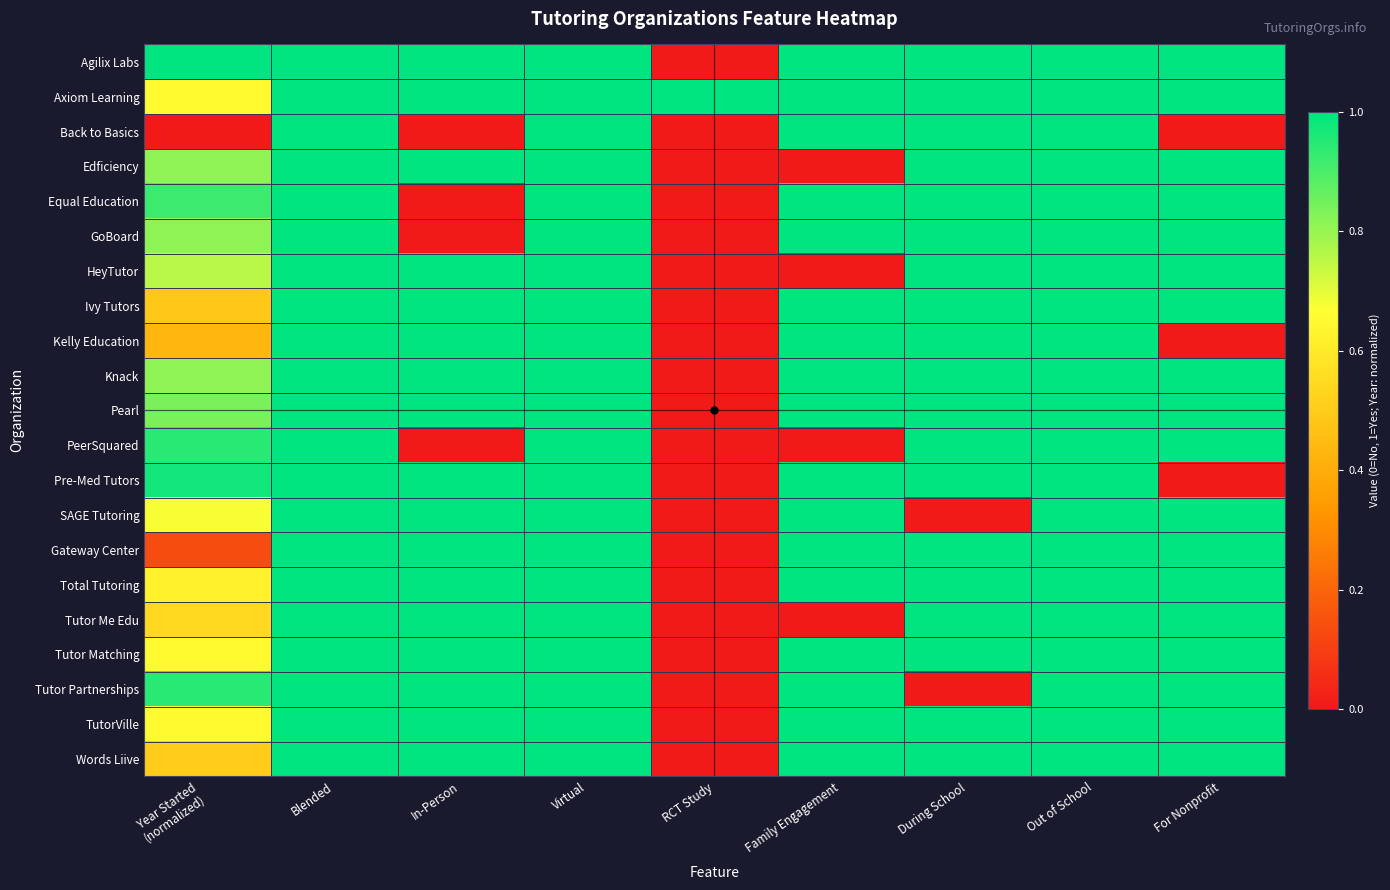

Reading right to left, extract all data points from this chart.

Agilix Labs: For Nonprofit=1.0	Out of School=1.0	During School=1.0	Family Engagement=1.0	RCT Study=0.0	Virtual=1.0	In-Person=1.0	Blended=1.0	Year Started
(normalized)=1.0
Axiom Learning: For Nonprofit=1.0	Out of School=1.0	During School=1.0	Family Engagement=1.0	RCT Study=1.0	Virtual=1.0	In-Person=1.0	Blended=1.0	Year Started
(normalized)=0.6
Back to Basics: For Nonprofit=0.0	Out of School=1.0	During School=1.0	Family Engagement=1.0	RCT Study=0.0	Virtual=1.0	In-Person=0.0	Blended=1.0	Year Started
(normalized)=0.0
Edficiency: For Nonprofit=1.0	Out of School=1.0	During School=1.0	Family Engagement=0.0	RCT Study=0.0	Virtual=1.0	In-Person=1.0	Blended=1.0	Year Started
(normalized)=0.8
Equal Education: For Nonprofit=1.0	Out of School=1.0	During School=1.0	Family Engagement=1.0	RCT Study=0.0	Virtual=1.0	In-Person=0.0	Blended=1.0	Year Started
(normalized)=0.9
GoBoard: For Nonprofit=1.0	Out of School=1.0	During School=1.0	Family Engagement=1.0	RCT Study=0.0	Virtual=1.0	In-Person=0.0	Blended=1.0	Year Started
(normalized)=0.8
HeyTutor: For Nonprofit=1.0	Out of School=1.0	During School=1.0	Family Engagement=0.0	RCT Study=0.0	Virtual=1.0	In-Person=1.0	Blended=1.0	Year Started
(normalized)=0.8
Ivy Tutors: For Nonprofit=1.0	Out of School=1.0	During School=1.0	Family Engagement=1.0	RCT Study=0.0	Virtual=1.0	In-Person=1.0	Blended=1.0	Year Started
(normalized)=0.5
Kelly Education: For Nonprofit=0.0	Out of School=1.0	During School=1.0	Family Engagement=1.0	RCT Study=0.0	Virtual=1.0	In-Person=1.0	Blended=1.0	Year Started
(normalized)=0.4
Knack: For Nonprofit=1.0	Out of School=1.0	During School=1.0	Family Engagement=1.0	RCT Study=0.0	Virtual=1.0	In-Person=1.0	Blended=1.0	Year Started
(normalized)=0.8
Pearl: For Nonprofit=1.0	Out of School=1.0	During School=1.0	Family Engagement=1.0	RCT Study=0.0	Virtual=1.0	In-Person=1.0	Blended=1.0	Year Started
(normalized)=0.8
PeerSquared: For Nonprofit=1.0	Out of School=1.0	During School=1.0	Family Engagement=0.0	RCT Study=0.0	Virtual=1.0	In-Person=0.0	Blended=1.0	Year Started
(normalized)=0.9
Pre-Med Tutors: For Nonprofit=0.0	Out of School=1.0	During School=1.0	Family Engagement=1.0	RCT Study=0.0	Virtual=1.0	In-Person=1.0	Blended=1.0	Year Started
(normalized)=1.0
SAGE Tutoring: For Nonprofit=1.0	Out of School=1.0	During School=0.0	Family Engagement=1.0	RCT Study=0.0	Virtual=1.0	In-Person=1.0	Blended=1.0	Year Started
(normalized)=0.7
Gateway Center: For Nonprofit=1.0	Out of School=1.0	During School=1.0	Family Engagement=1.0	RCT Study=0.0	Virtual=1.0	In-Person=1.0	Blended=1.0	Year Started
(normalized)=0.1
Total Tutoring: For Nonprofit=1.0	Out of School=1.0	During School=1.0	Family Engagement=1.0	RCT Study=0.0	Virtual=1.0	In-Person=1.0	Blended=1.0	Year Started
(normalized)=0.6
Tutor Me Edu: For Nonprofit=1.0	Out of School=1.0	During School=1.0	Family Engagement=0.0	RCT Study=0.0	Virtual=1.0	In-Person=1.0	Blended=1.0	Year Started
(normalized)=0.5
Tutor Matching: For Nonprofit=1.0	Out of School=1.0	During School=1.0	Family Engagement=1.0	RCT Study=0.0	Virtual=1.0	In-Person=1.0	Blended=1.0	Year Started
(normalized)=0.6
Tutor Partnerships: For Nonprofit=1.0	Out of School=1.0	During School=0.0	Family Engagement=1.0	RCT Study=0.0	Virtual=1.0	In-Person=1.0	Blended=1.0	Year Started
(normalized)=0.9
TutorVille: For Nonprofit=1.0	Out of School=1.0	During School=1.0	Family Engagement=1.0	RCT Study=0.0	Virtual=1.0	In-Person=1.0	Blended=1.0	Year Started
(normalized)=0.6
Words Liive: For Nonprofit=1.0	Out of School=1.0	During School=1.0	Family Engagement=1.0	RCT Study=0.0	Virtual=1.0	In-Person=1.0	Blended=1.0	Year Started
(normalized)=0.5